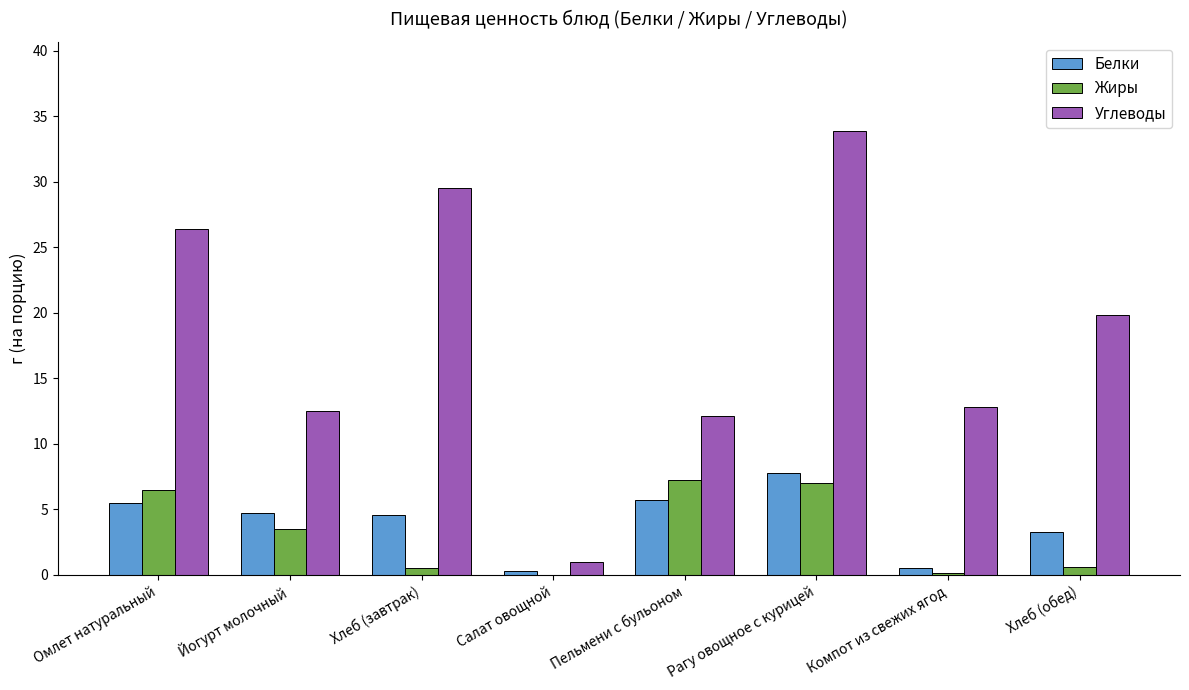

What is the approximate value of Жиры at Пельмени с бульоном?

7.2